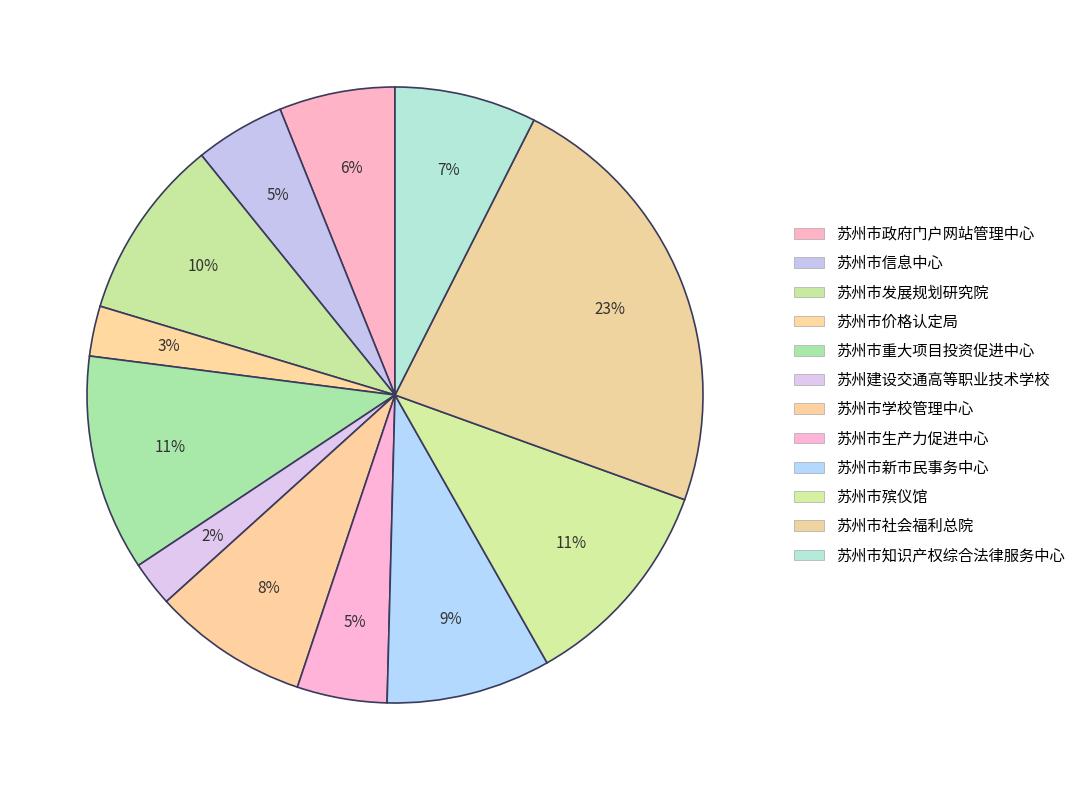

Does any single category account for the majority?

No